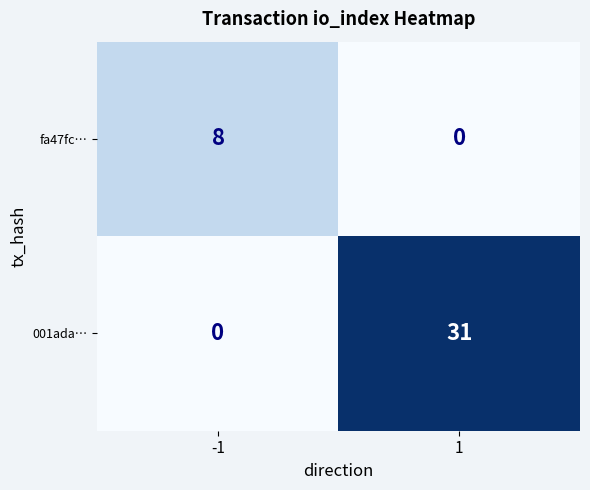

Is it true that 001ada… equals 31 at 1?

True